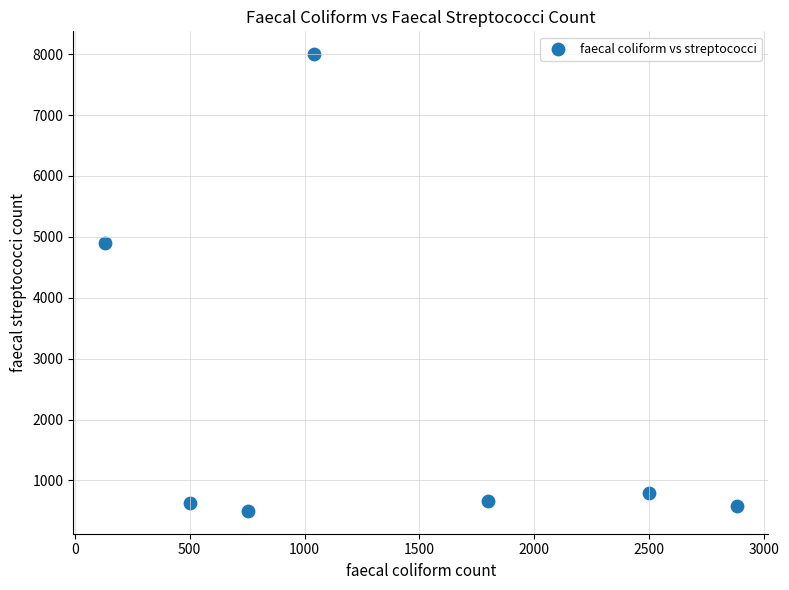

What Y value in the scatter plot is closest to 4250?

4900